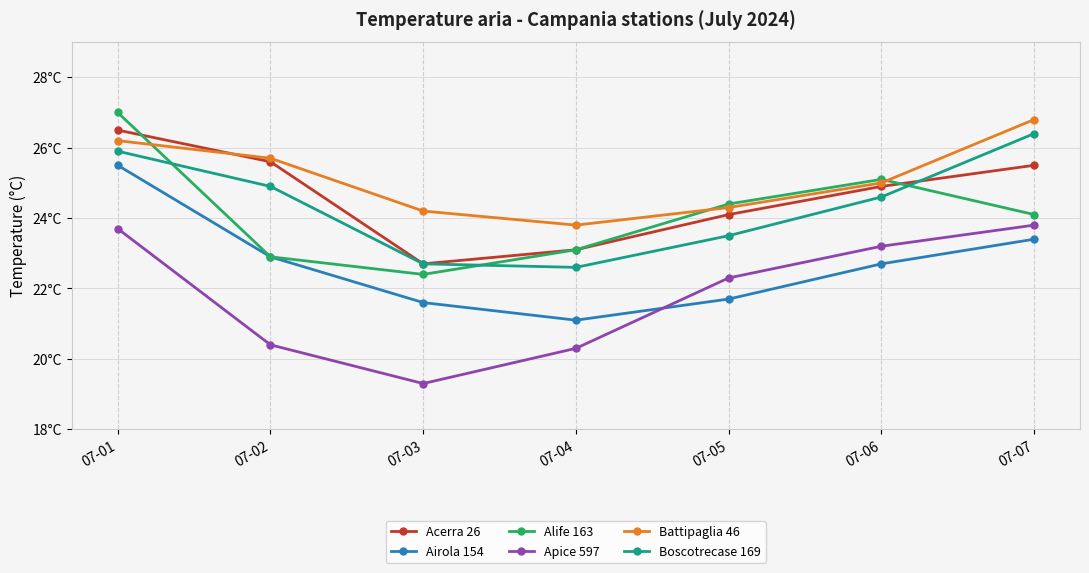

Is this an area chart (filled region under the line)?

No